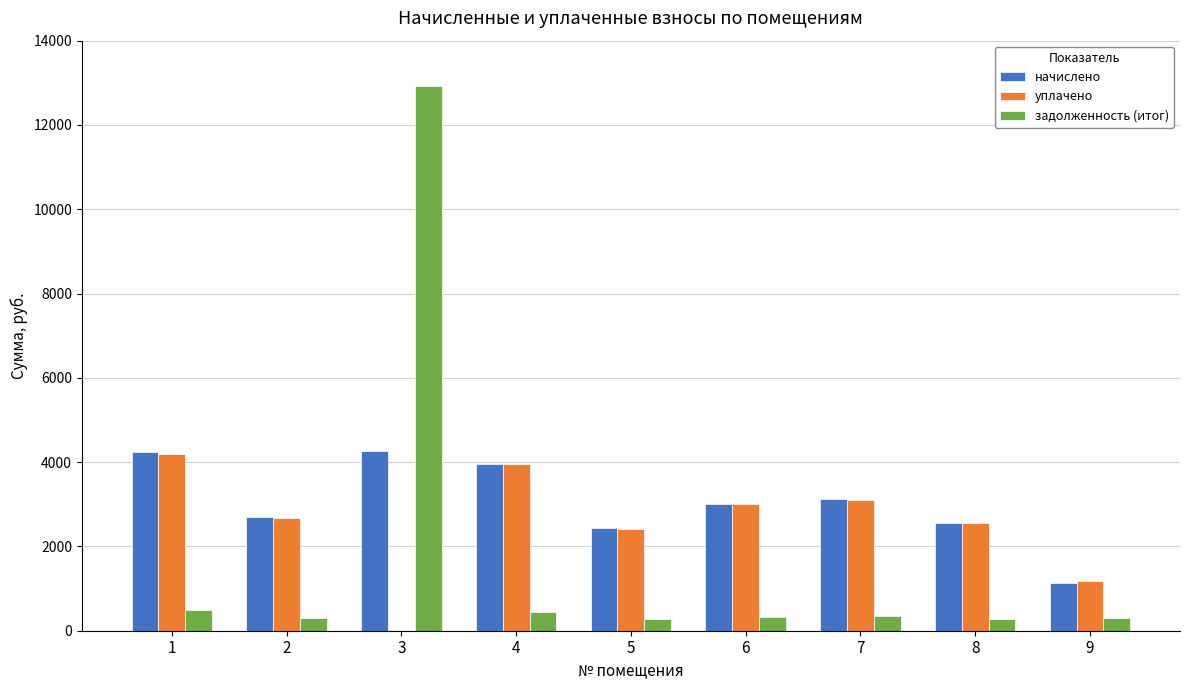

At which category is the sum across all series the highest?

3